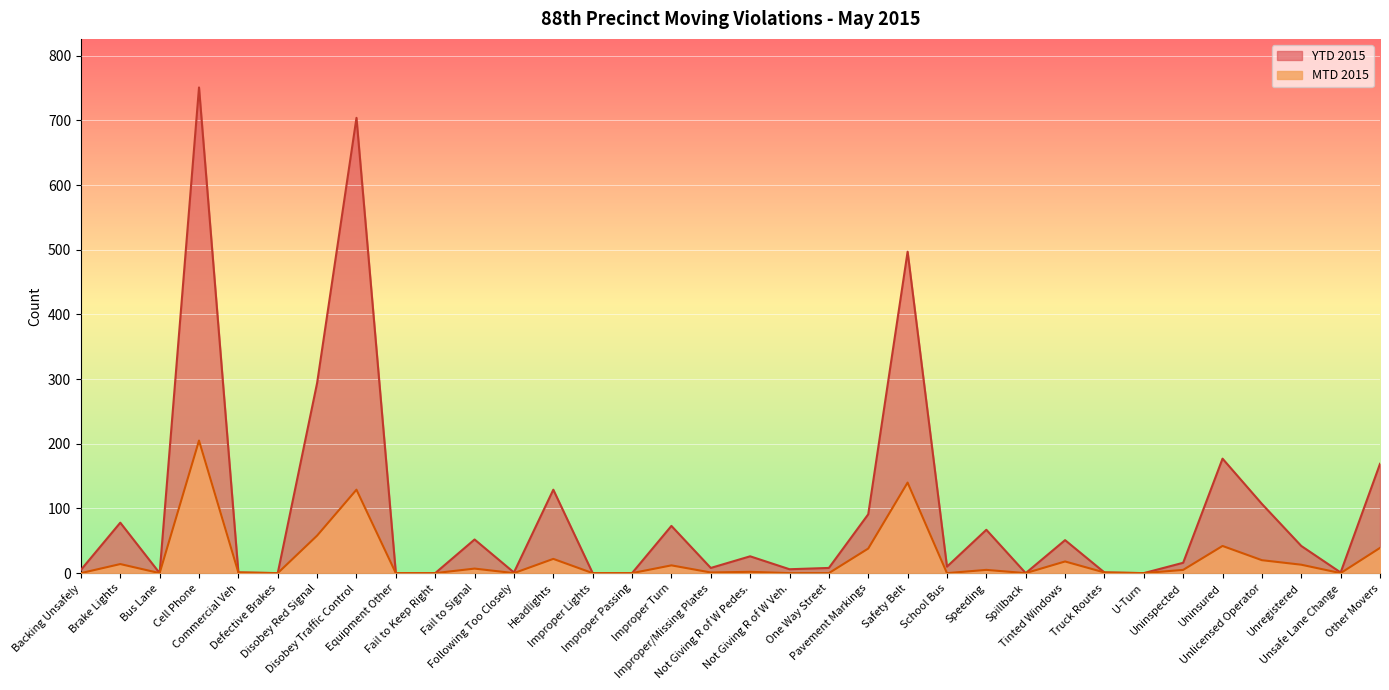

Reading right to left, what are all the values shown in this chart?

MTD 2015: 39	0	13	20	42	5	0	1	18	0	5	0	140	38	0	0	2	1	12	0	0	22	0	7	0	0	129	58	0	1	205	0	14	0
YTD 2015: 169	1	42	107	177	16	0	1	51	0	67	10	497	91	8	6	26	8	73	0	0	129	1	52	0	0	704	294	0	1	751	0	78	5